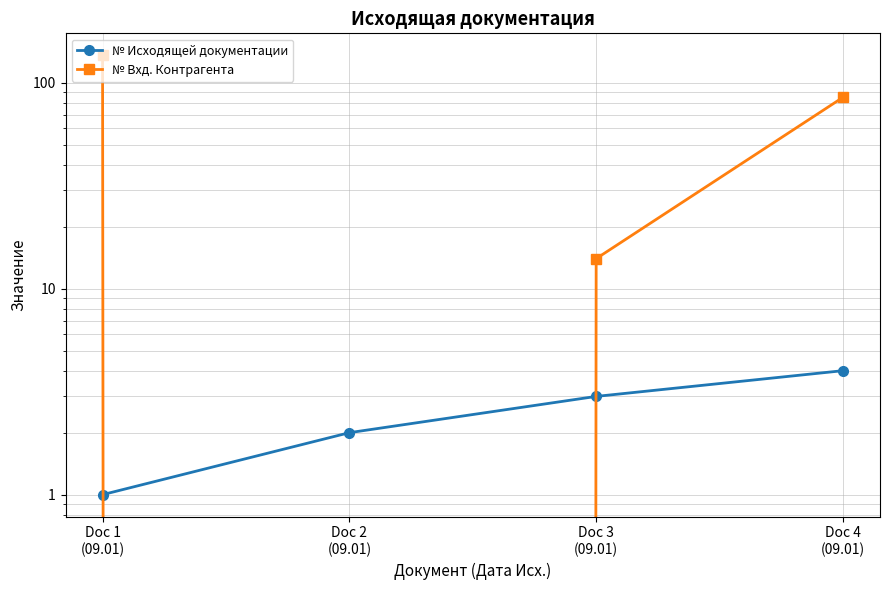

What is the difference between the second highest and minimum values in the № Вхд. Контрагента series?

85